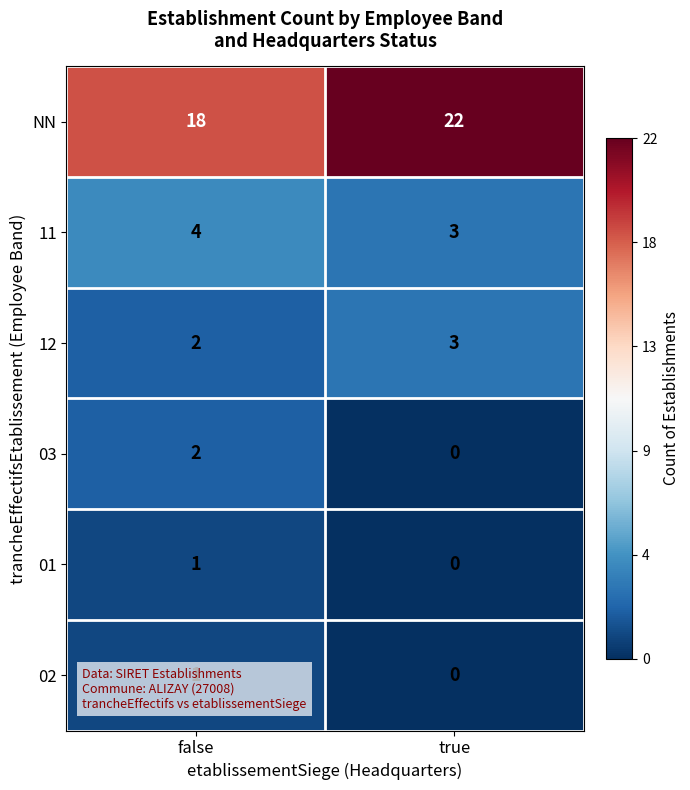

How many series are shown in this chart?

6